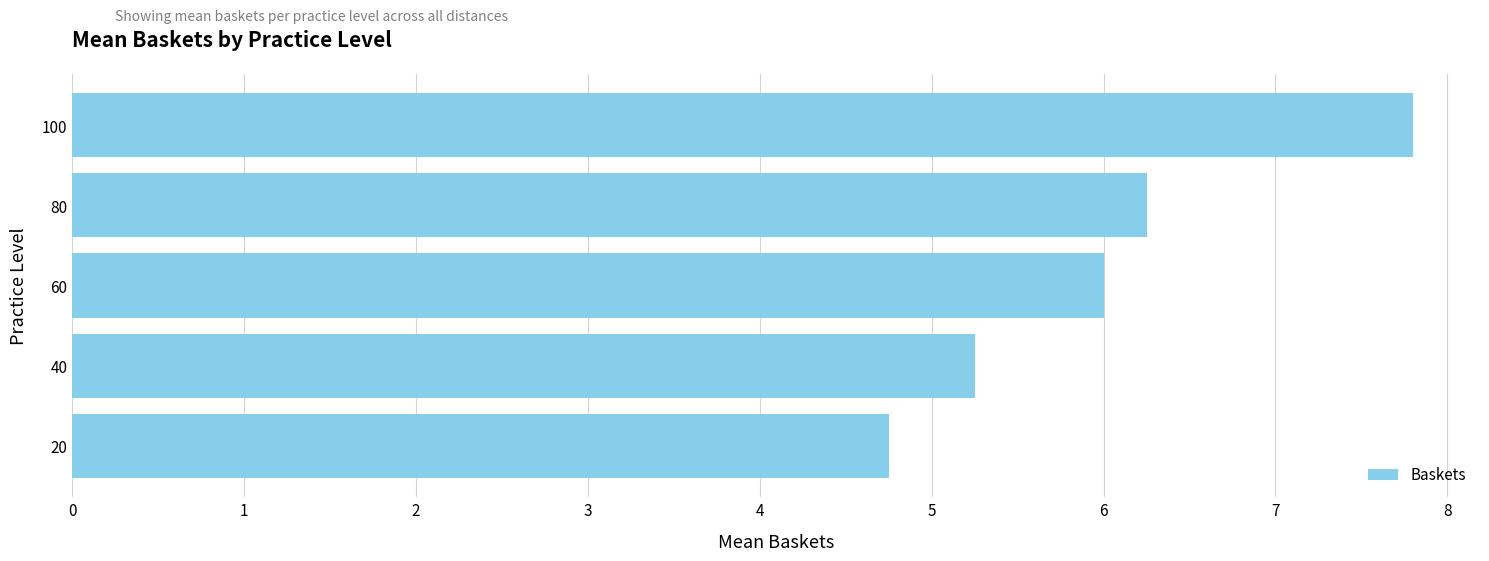

Read the value at 20.

4.8